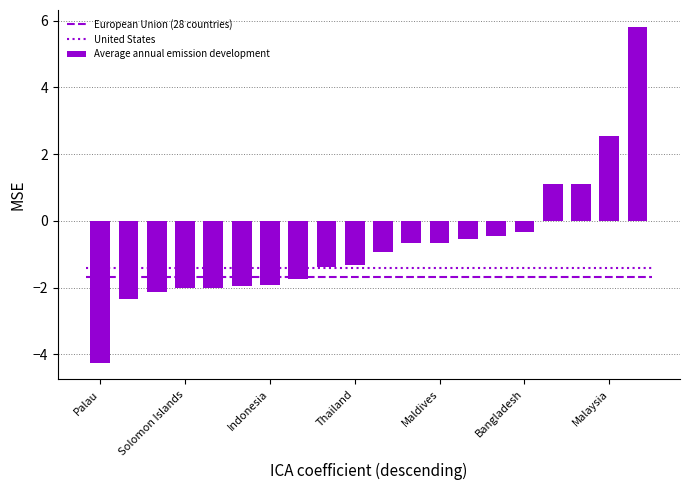

What is the difference between the maximum and minimum values in the Average annual emission development series?

10.1